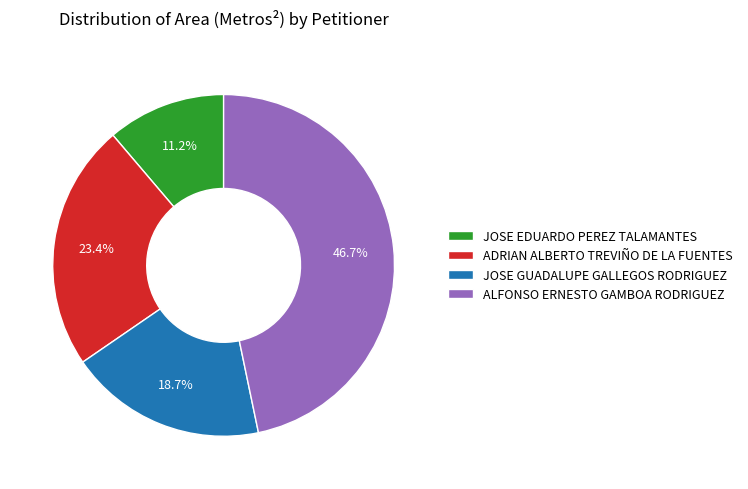

Rank the categories by value from lowest to highest.

JOSE EDUARDO PEREZ TALAMANTES, JOSE GUADALUPE GALLEGOS RODRIGUEZ, ADRIAN ALBERTO TREVIÑO DE LA FUENTES, ALFONSO ERNESTO GAMBOA RODRIGUEZ